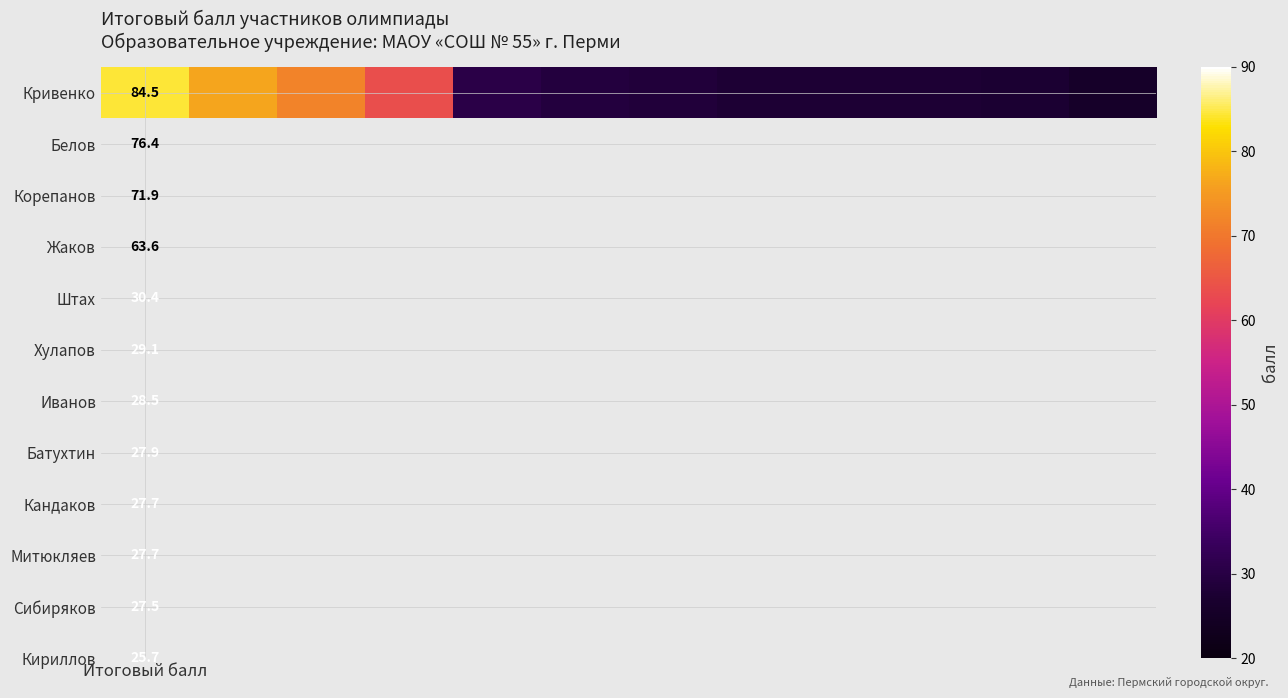

Reading left to right, list all the values displayed in this chart.

84.5	76.4	71.9	63.6	30.4	29.1	28.5	27.9	27.7	27.7	27.5	25.7